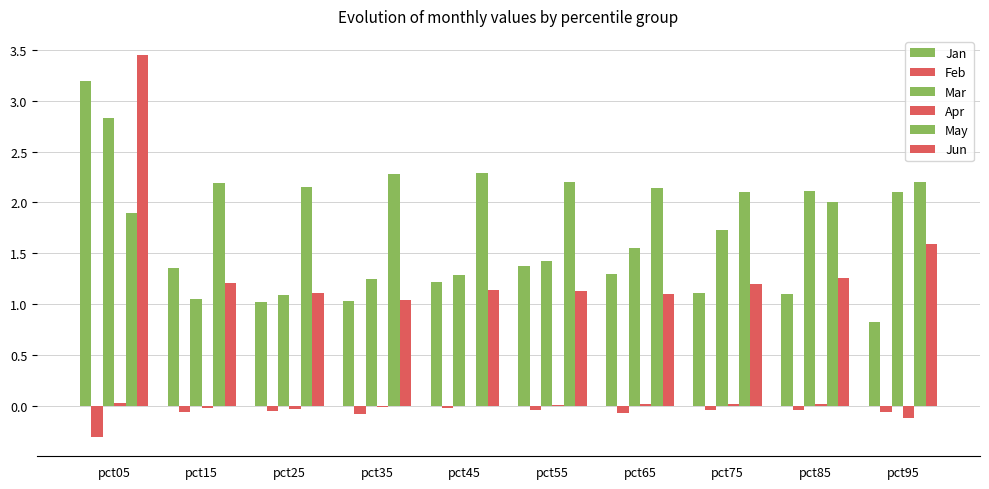

Rank the series at pct65 from lowest to highest value.

Feb, Apr, Jun, Jan, Mar, May